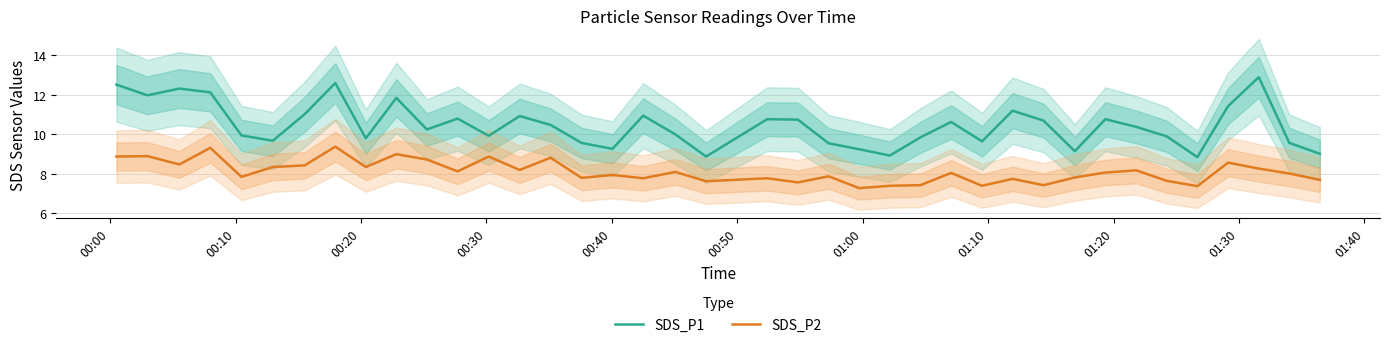

True or false: SDS_P2 and SDS_P1 cross at least once.

False